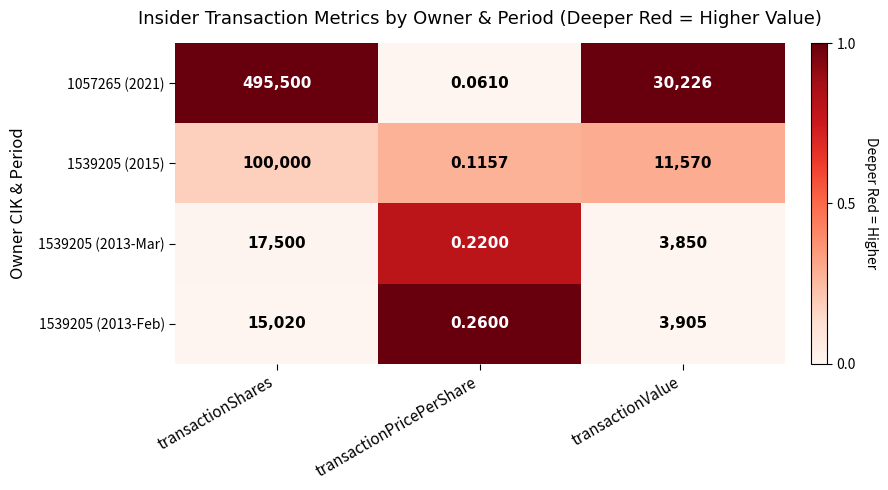

Which category has the lowest value in the 1539205 (2013-Mar) series?

transactionPricePerShare